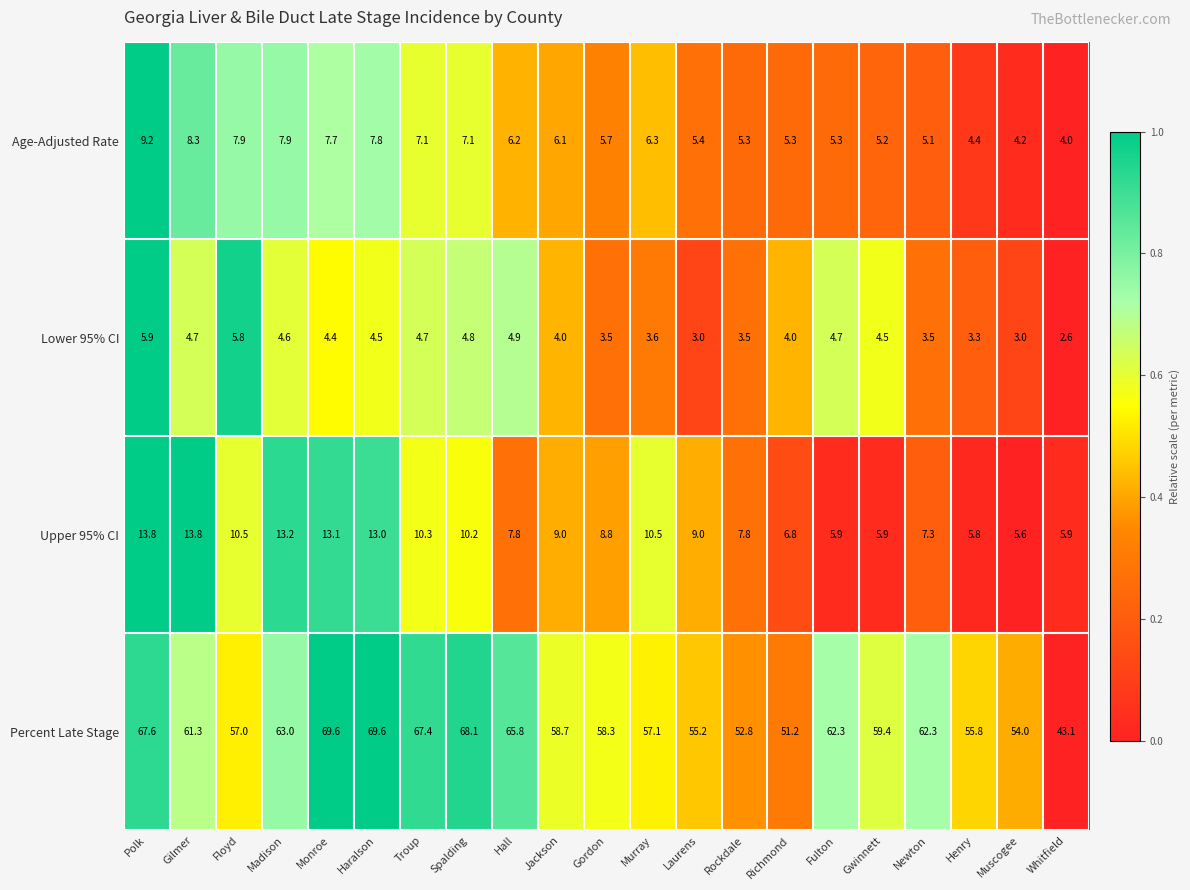

At which label does Upper 95% CI first exceed 9?

Polk